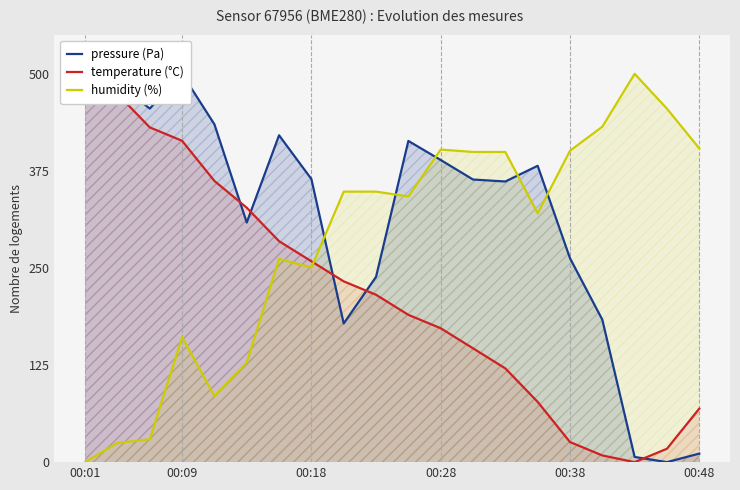

Rank the series by their average value, from lowest to highest.

temperature (°C), humidity (%), pressure (Pa)